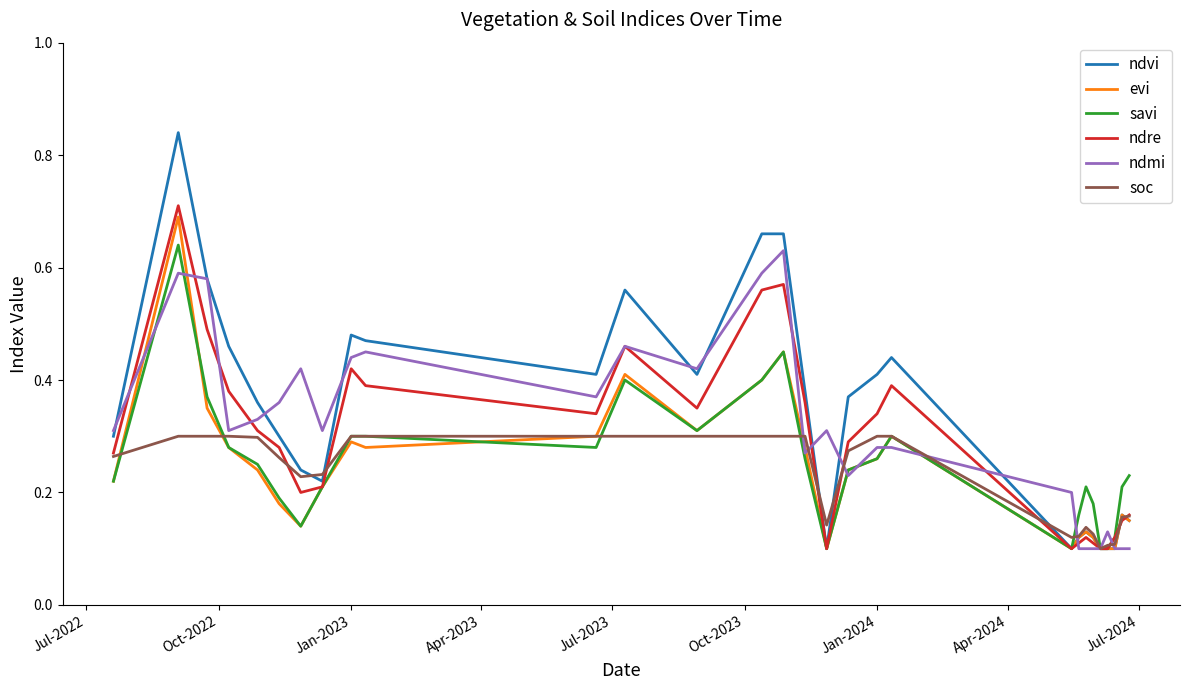

Which series has the largest range (max minus min)?

ndvi